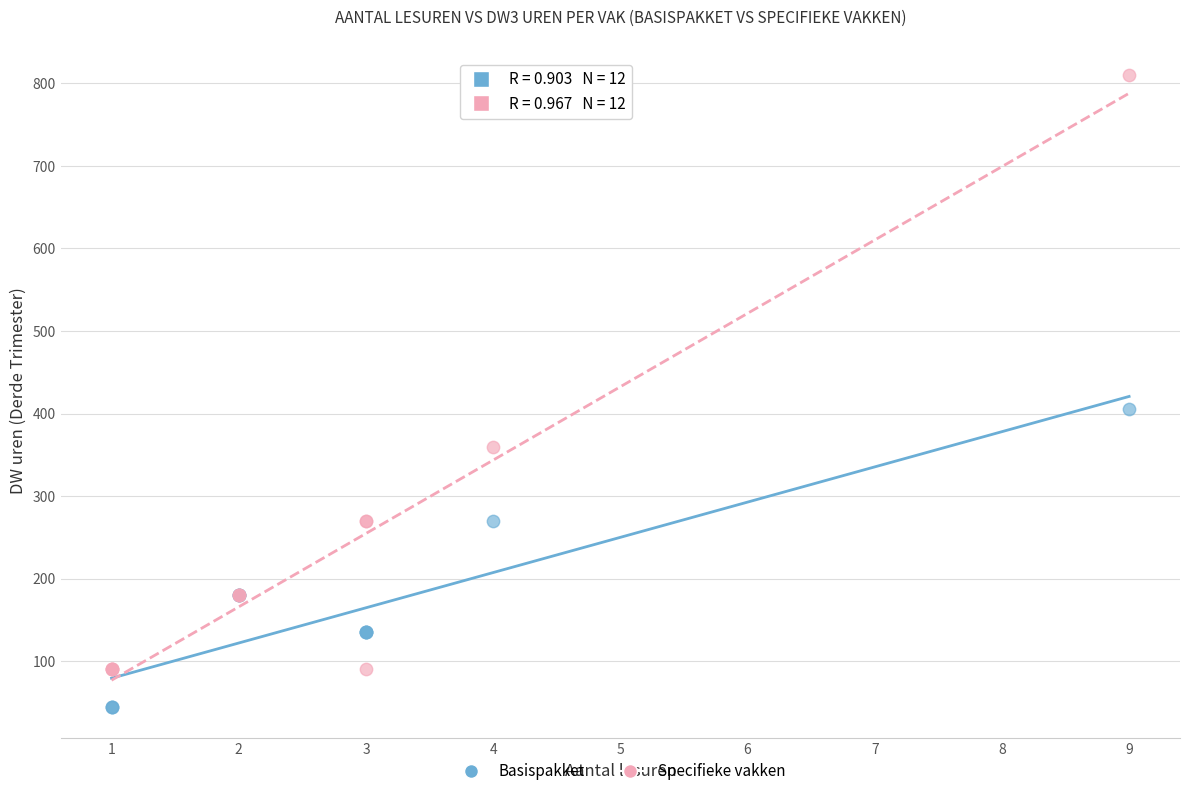

Which series contains the highest Y value?

Specifieke vakken